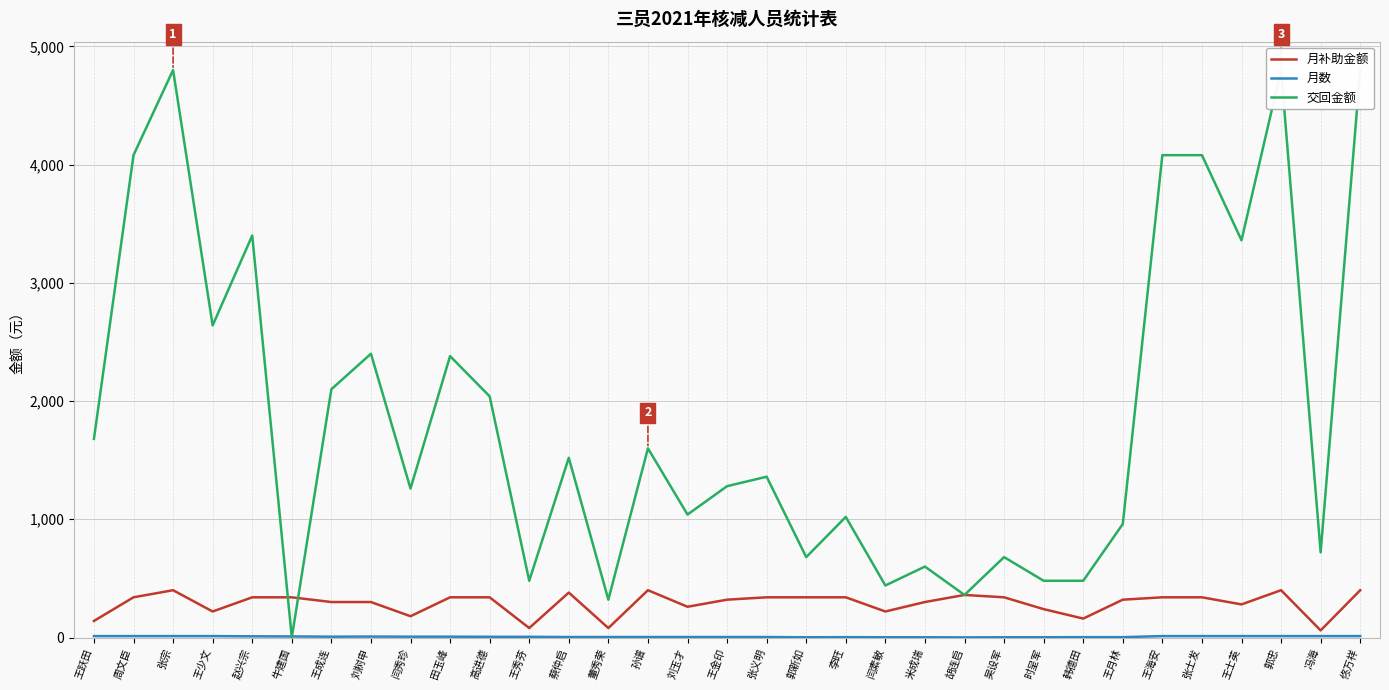

The 交回金额 series shows 787 at 王士英. True or false?

False